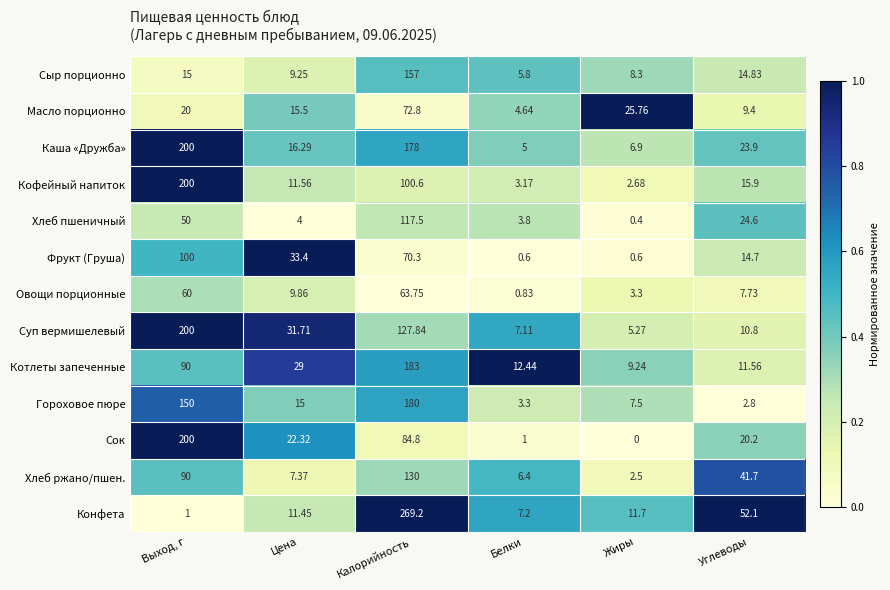

Which category has the highest value in the Кофейный напиток series?

Выход, г